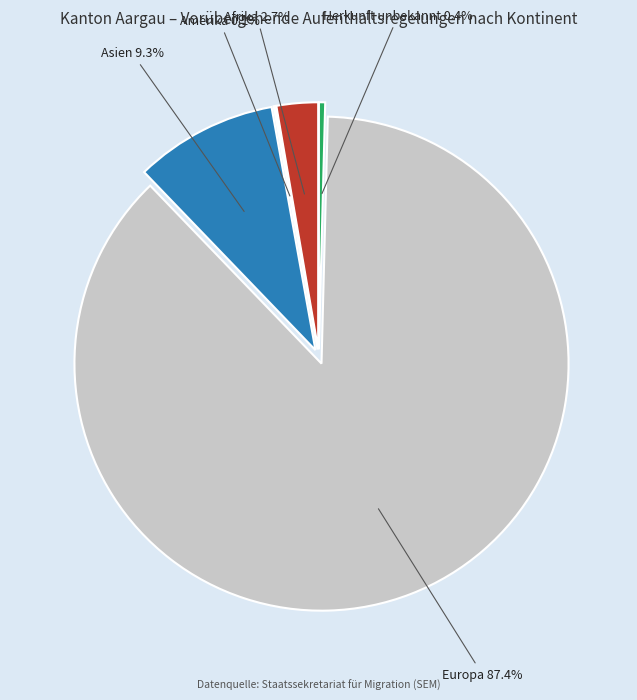

What is the total percentage of Herkunft unbekannt and Europa?

87.8%